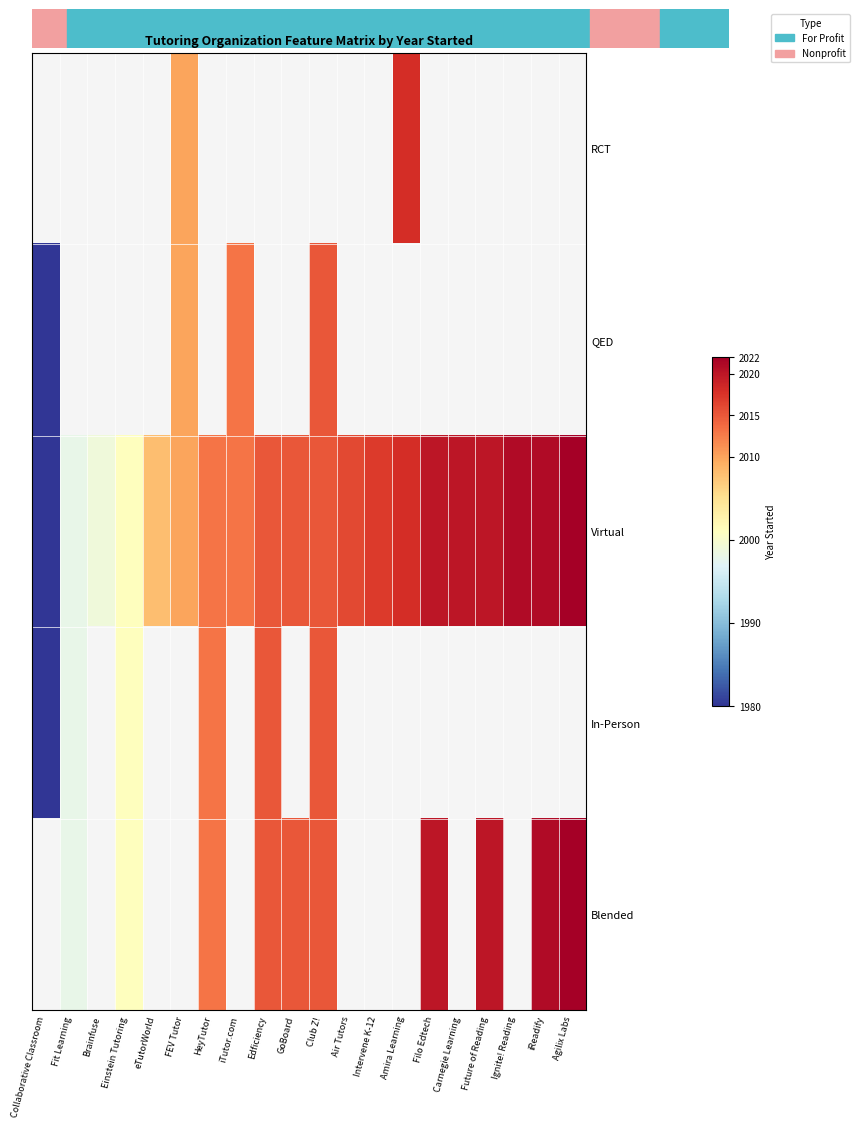

Which series has the largest range (max minus min)?

Virtual